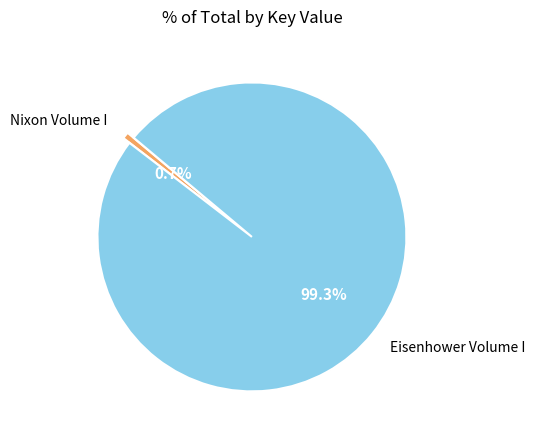

Combined, do Eisenhower Volume I and Nixon Volume I account for over 50%?

Yes